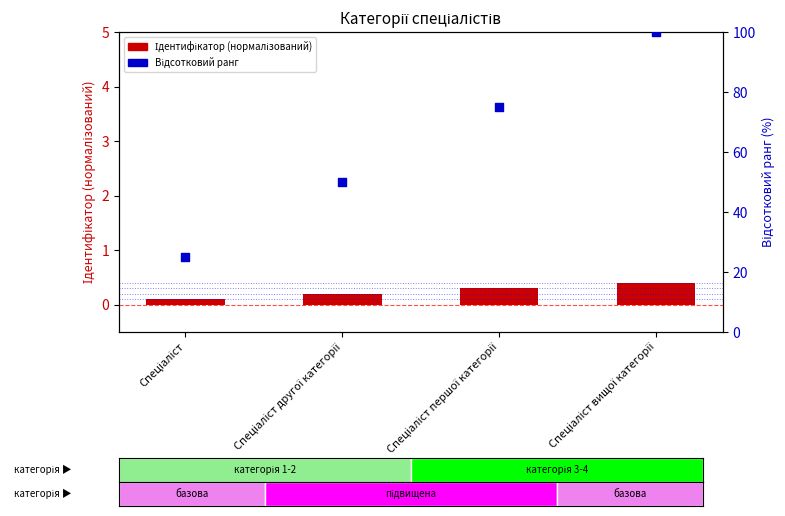

Which series reaches the maximum Y coordinate?

Відсотковий ранг